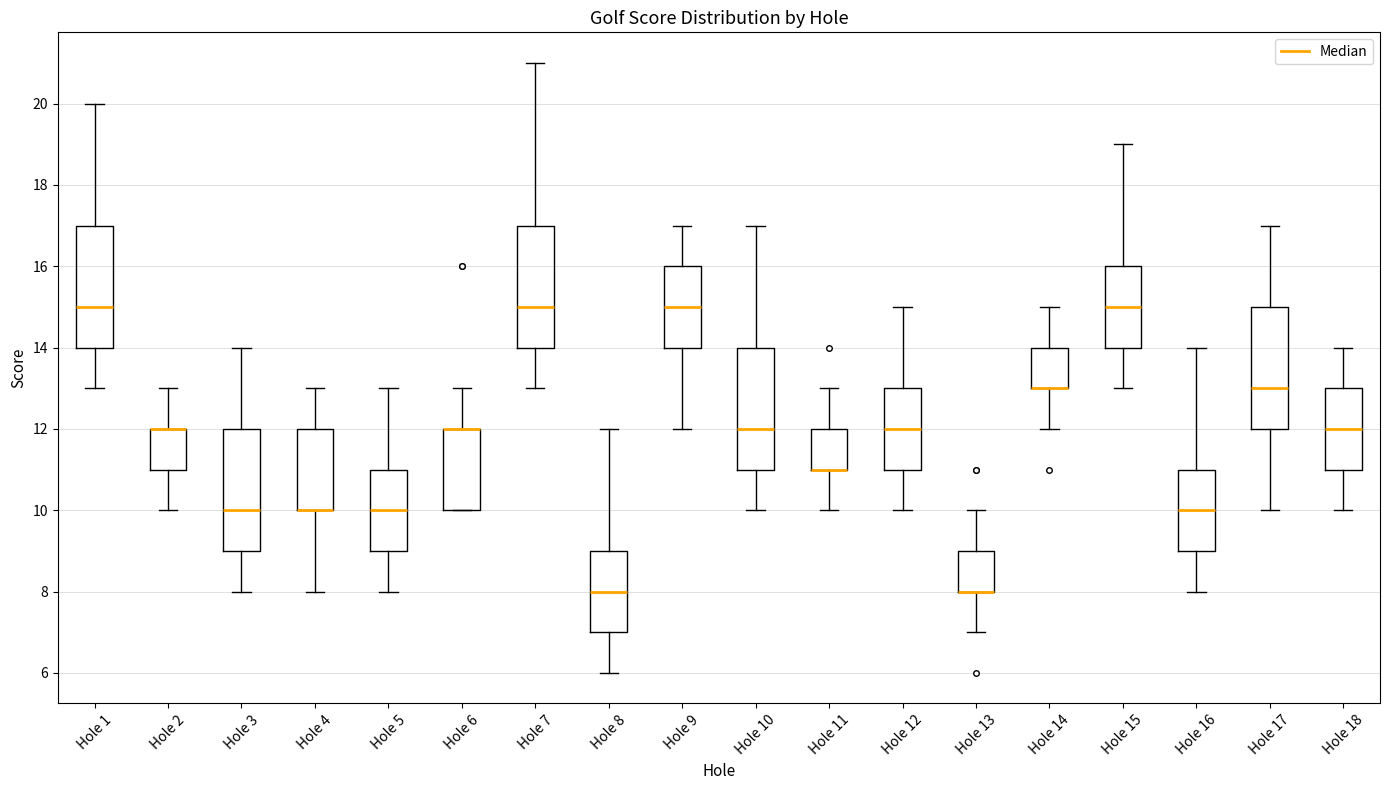

Where does the lower whisker of the box for Hole 2 end on the y-axis? The values are not printed on the chart, so give them approximately, as read against the axis.

10